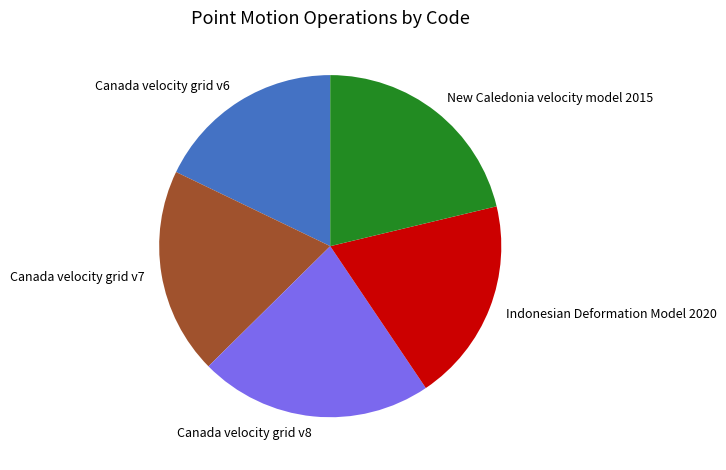

True or false: Canada velocity grid v7 accounts for 27% of the total.

False